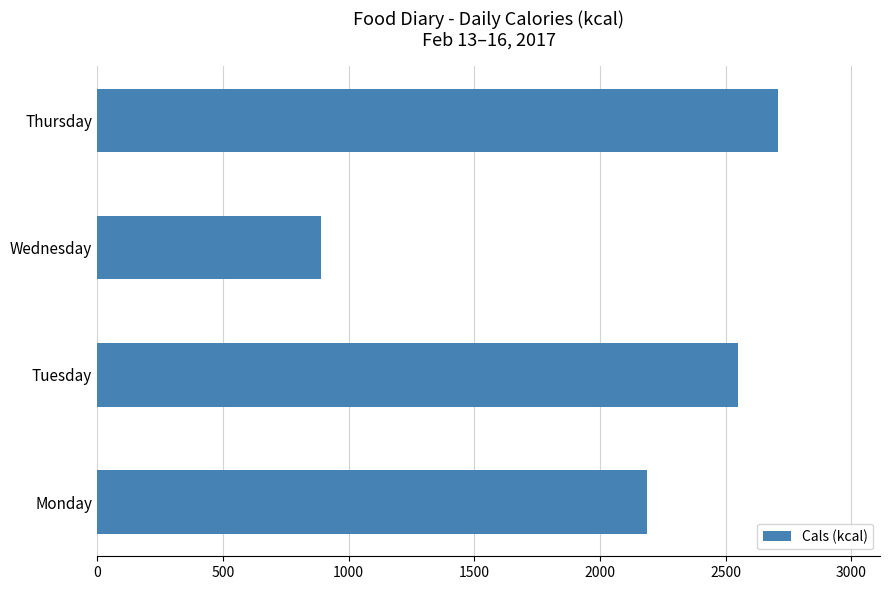

What is the greatest value displayed?

2708